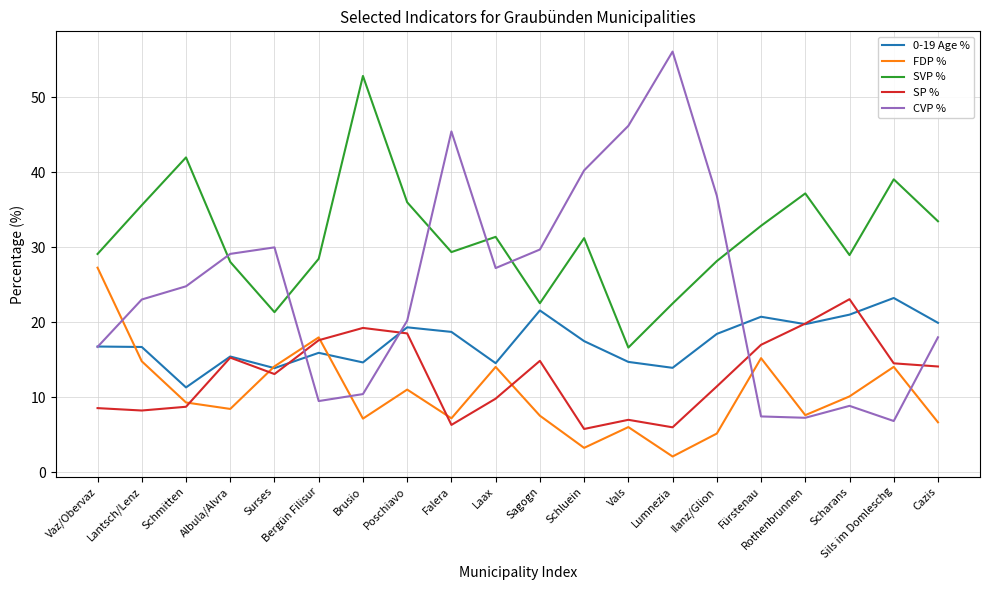

At Schluein, list the series in order from smallest to largest.

FDP %, SP %, 0-19 Age %, SVP %, CVP %